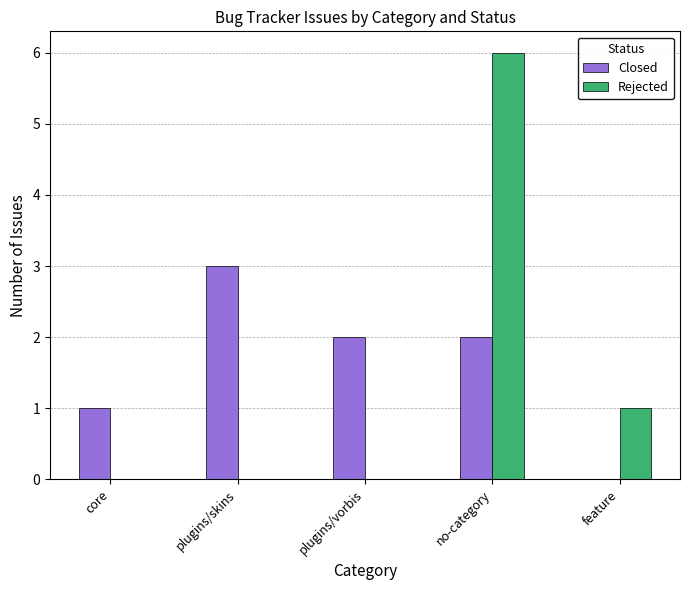

What is the spread (max minus min) of values at plugins/skins?

3